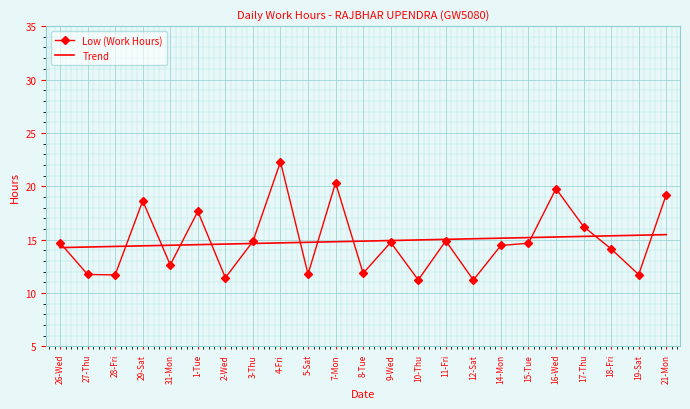

What is the maximum value shown in the chart?

22.3